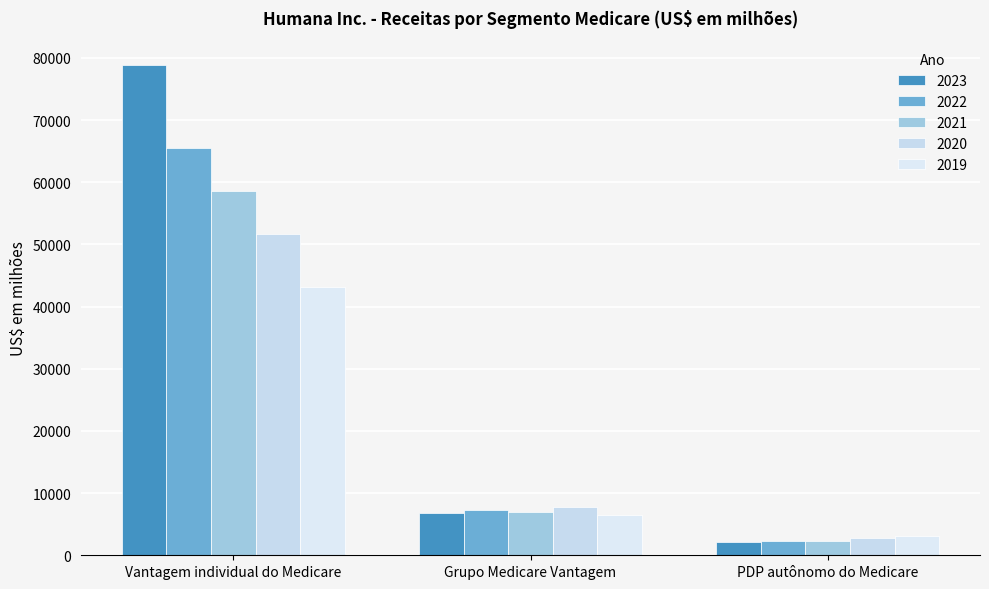

What is the label of the 3rd bar from the right?

Vantagem individual do Medicare